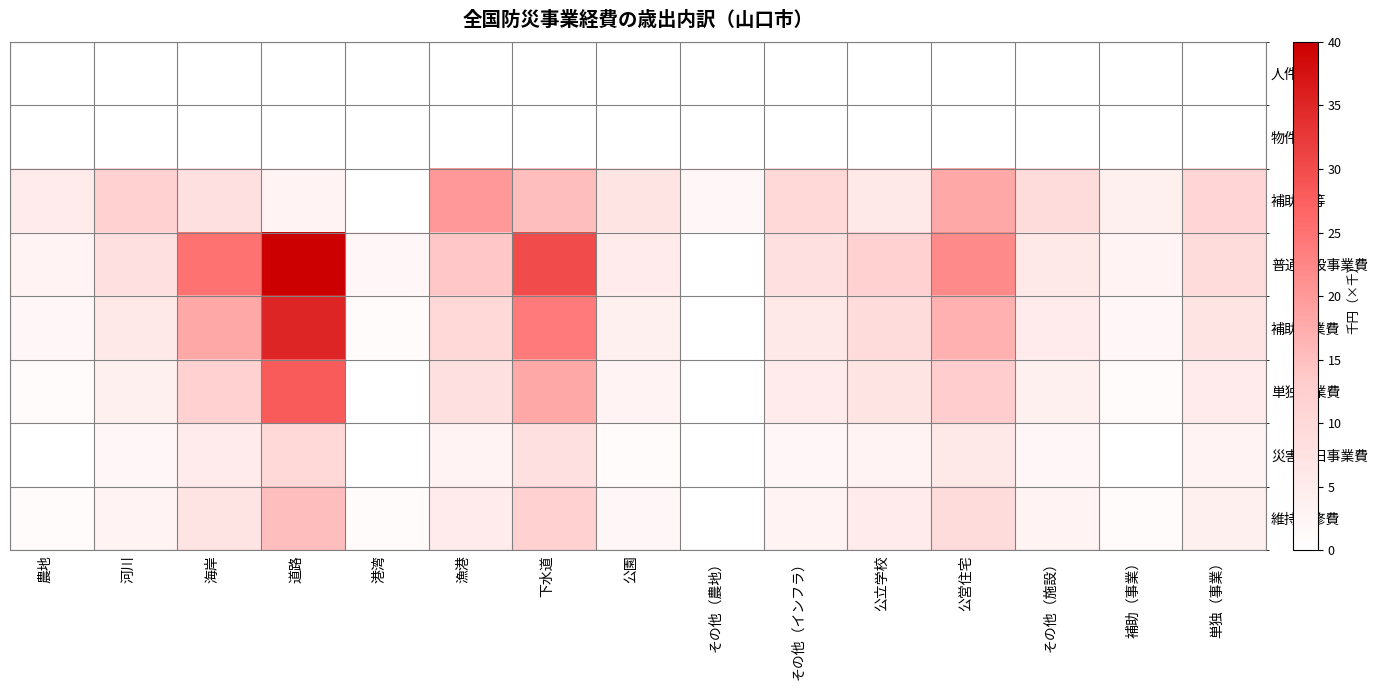

At which category is the sum across all series the highest?

道路